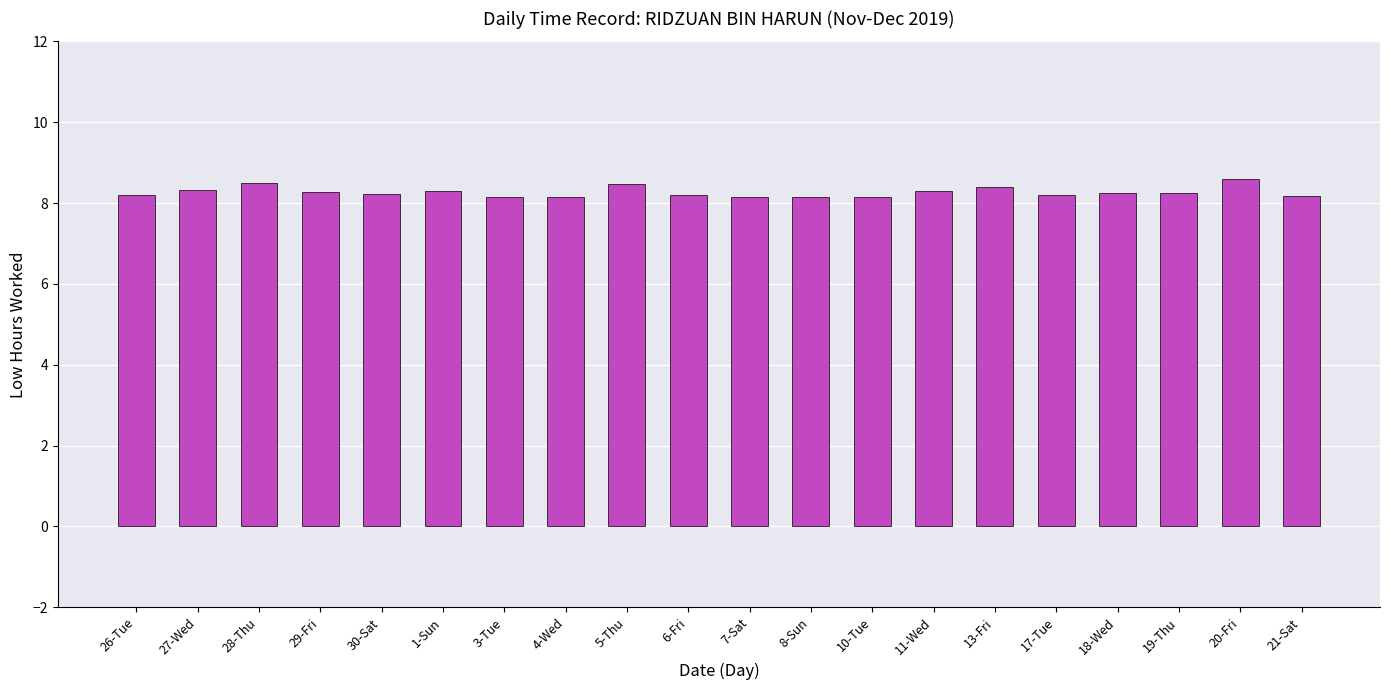

Is it true that the value at 4-Wed is 2.0?

False